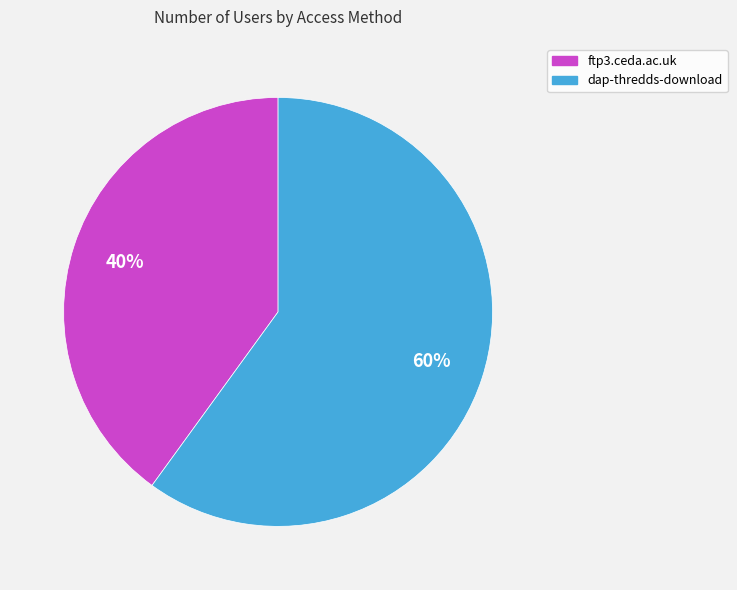

To the nearest percent, what portion does ftp3.ceda.ac.uk represent?

40%